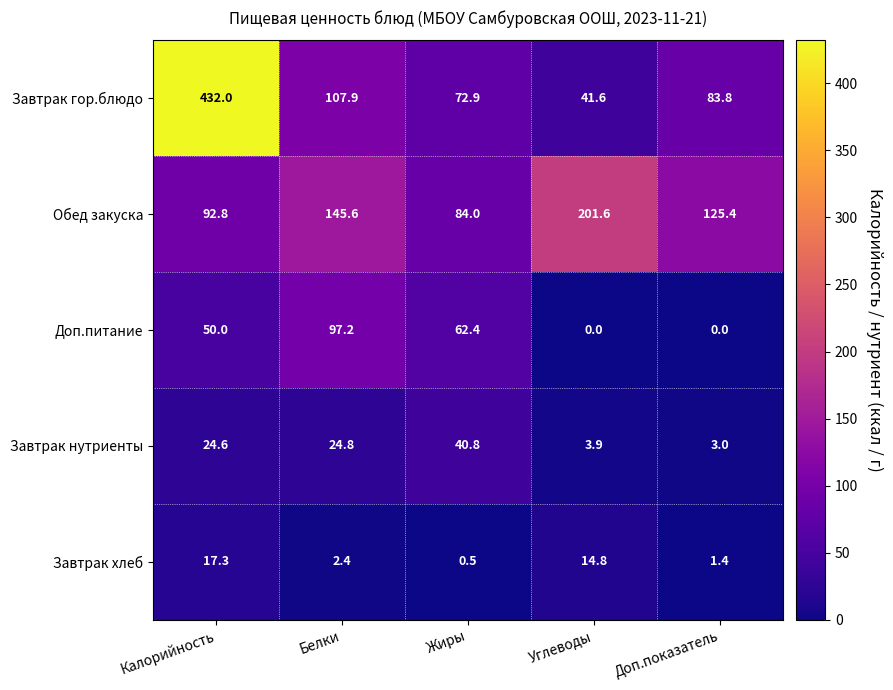

What is the difference between the Завтрак гор.блюдо values at Калорийность and Белки?

324.1